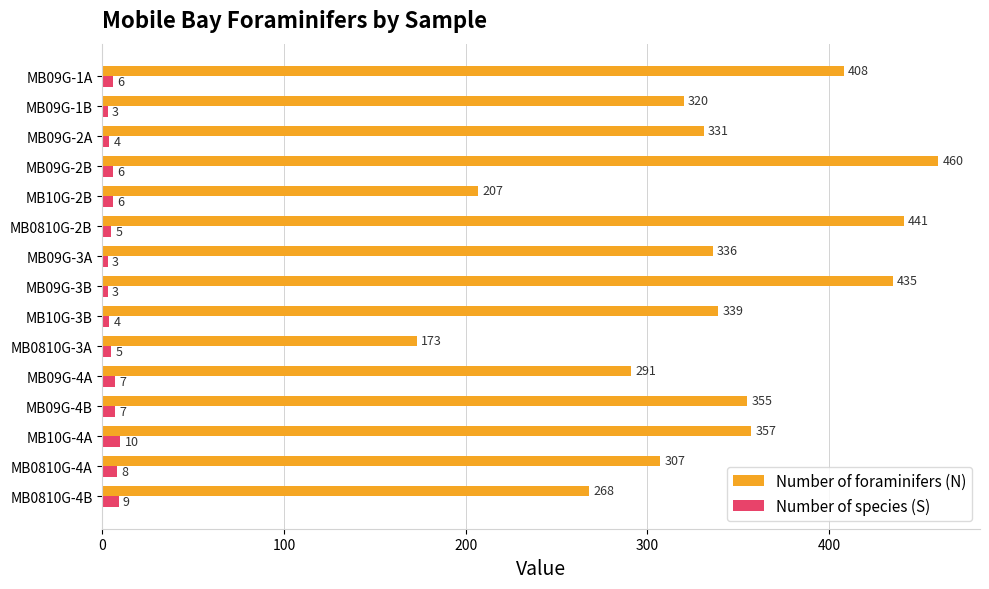

What are all the series names shown in the legend?

Number of foraminifers (N), Number of species (S)